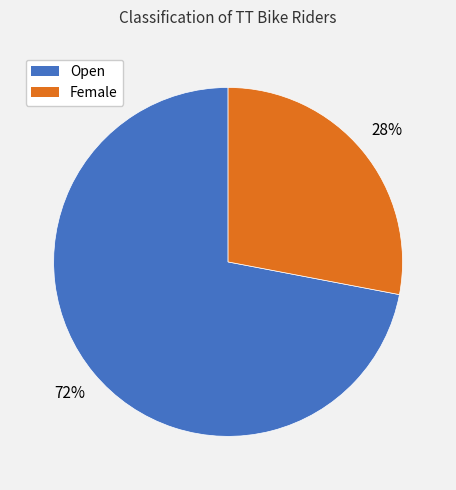

The Open slice represents 86% of the pie. True or false?

False